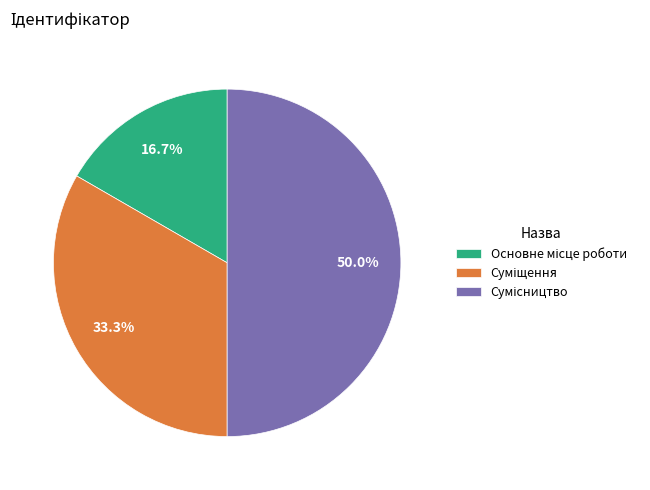

Count the number of slices in the pie.

3